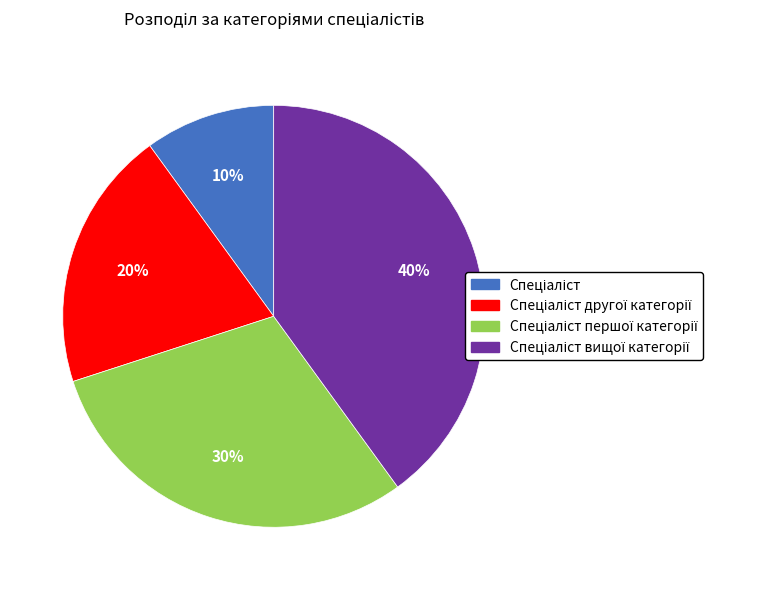

To the nearest percent, what is the average slice percentage?

25%